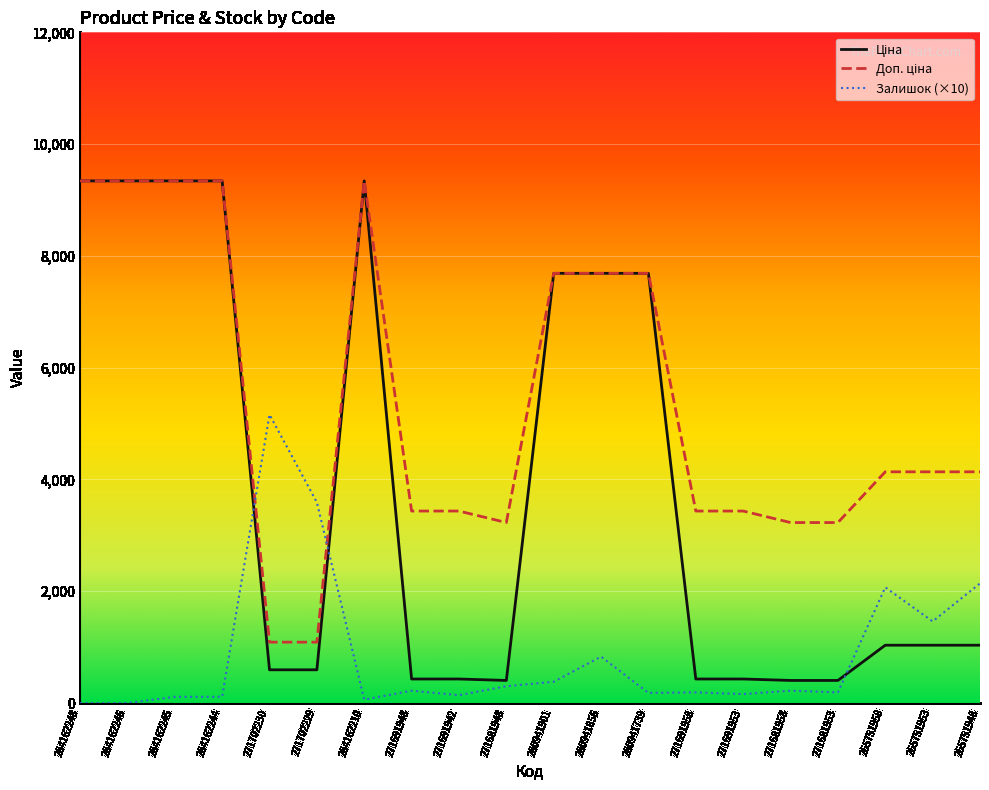

At how many categories does at least one series exceed 1142?

20